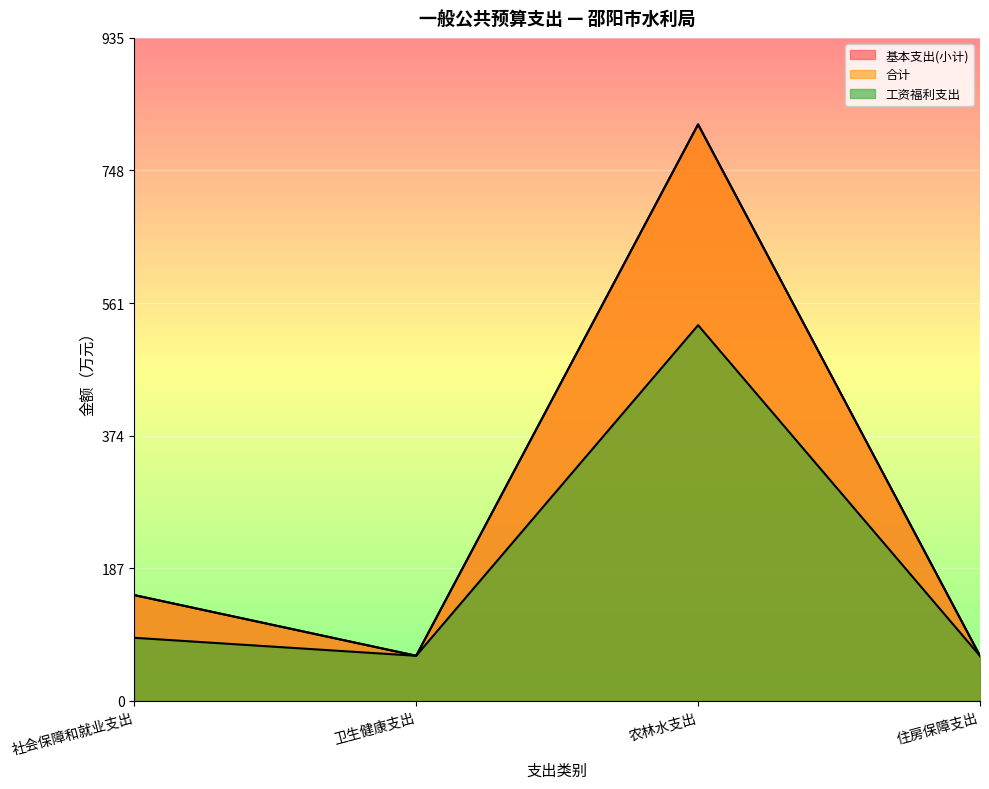

Reading left to right, what are all the values shown in this chart?

基本支出(小计): 149.2	63.6	812.9	63.4
合计: 149.2	63.6	812.9	63.4
工资福利支出: 88.9	63.6	529.8	63.4